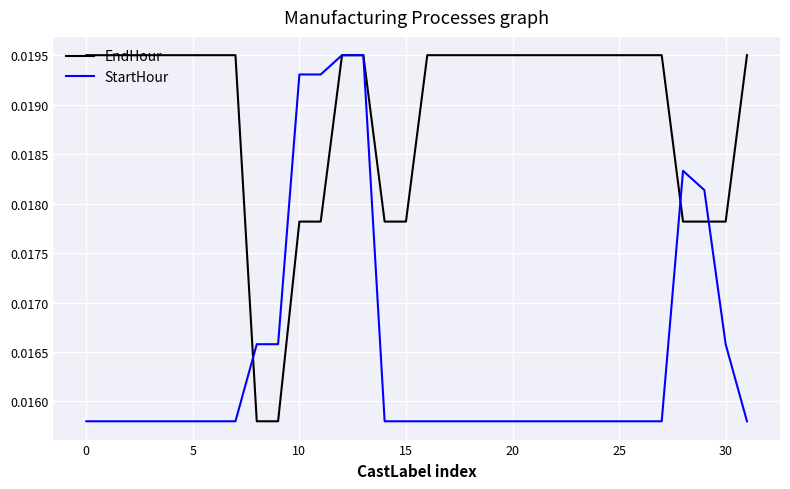

How many lines are shown in the chart?

2